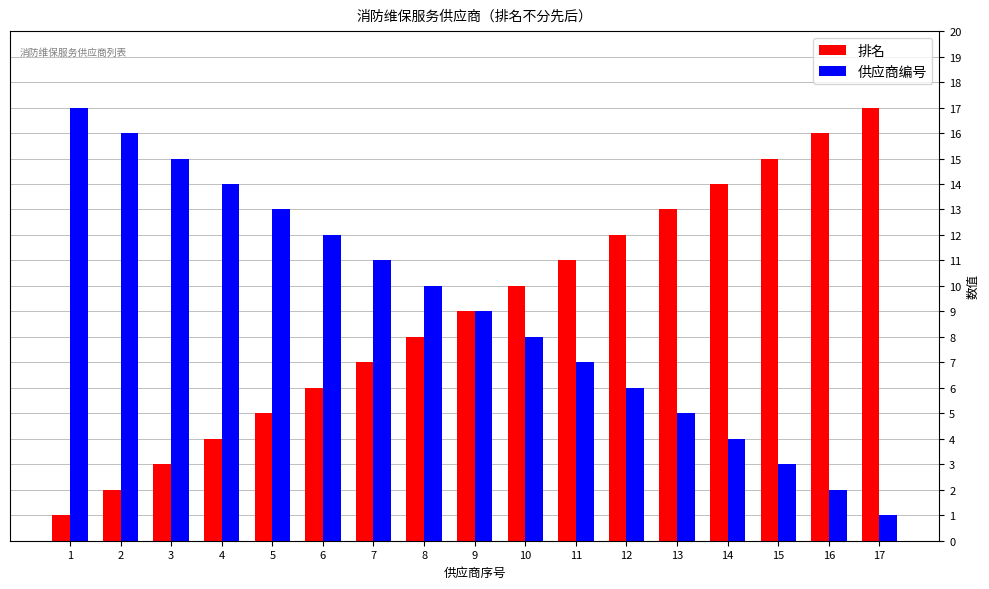

At 13, list the series in order from smallest to largest.

供应商编号, 排名